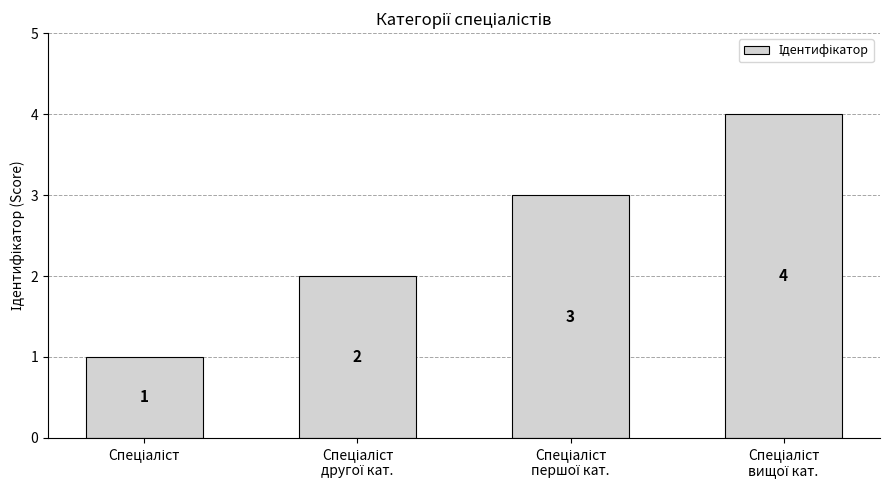

What is the sum of all values?

10